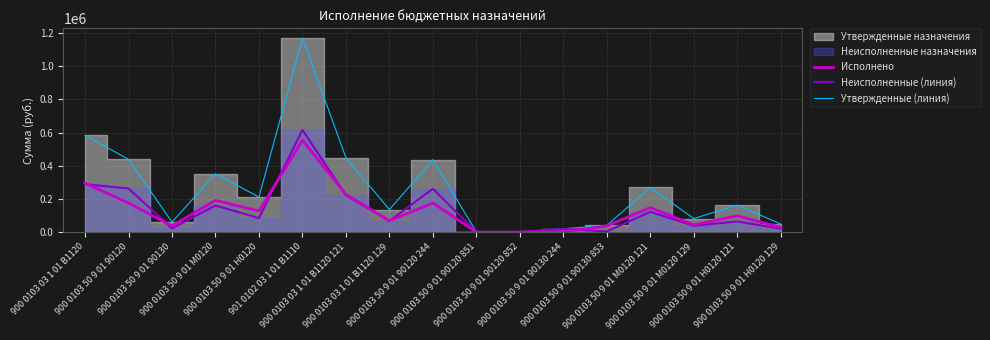

Where is Исполнено nearest to the value 277114?

900 0103 03 1 01 В1120